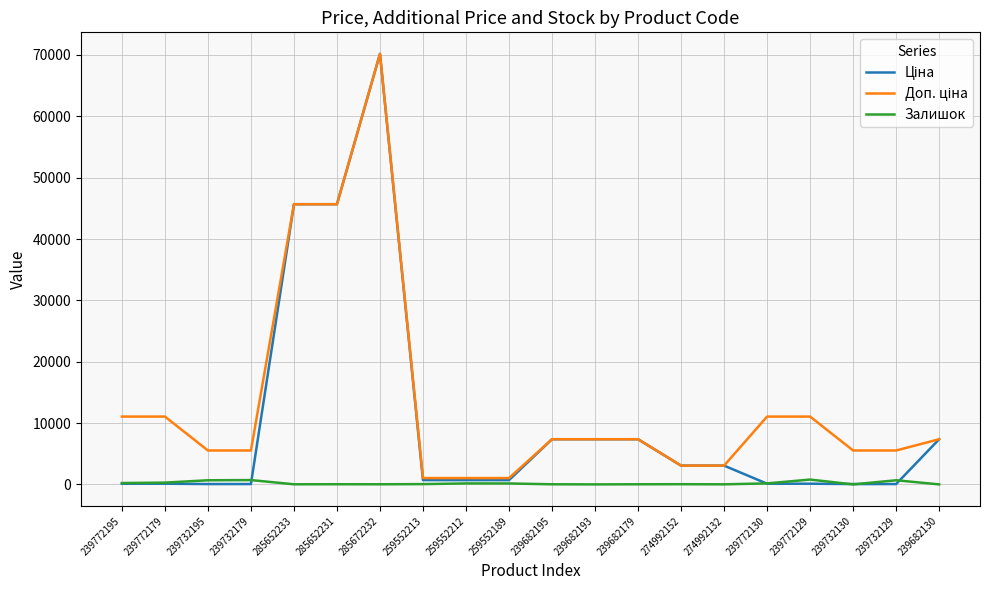

At which category is the sum across all series the highest?

285672232